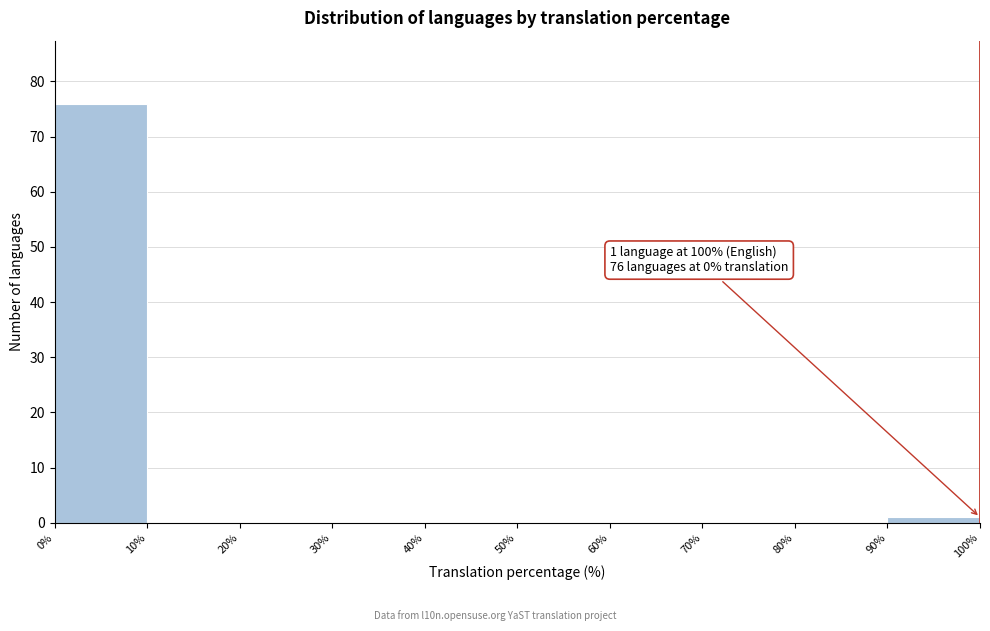

Which range on the x-axis has the tallest bar?

0% to 10%